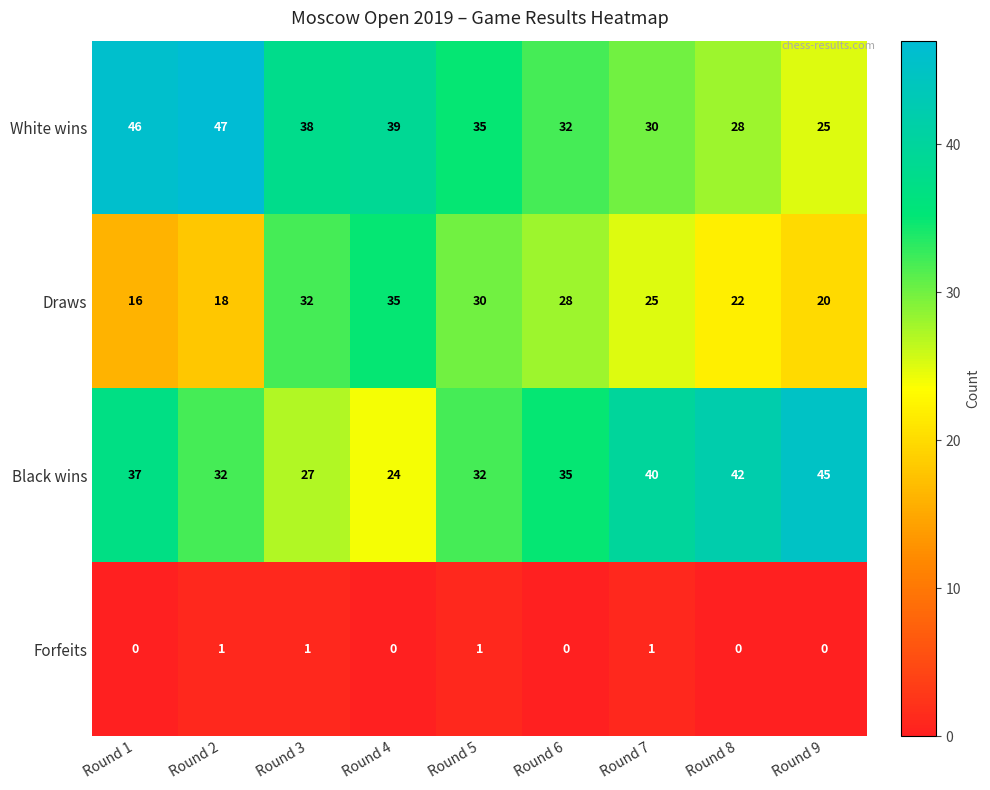

The value of White wins at Round 6 is 32. True or false?

True